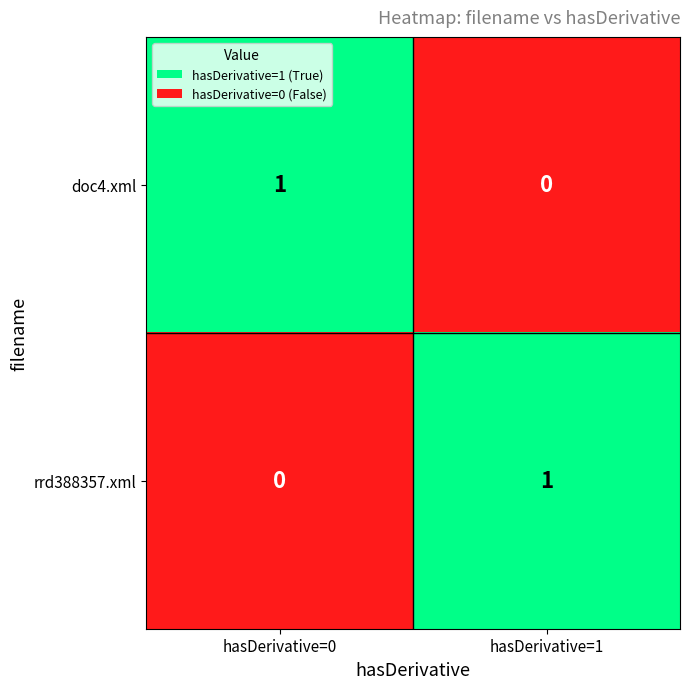

Reading left to right, transcribe all the data shown in this chart.

doc4.xml: hasDerivative=0=1	hasDerivative=1=0
rrd388357.xml: hasDerivative=0=0	hasDerivative=1=1